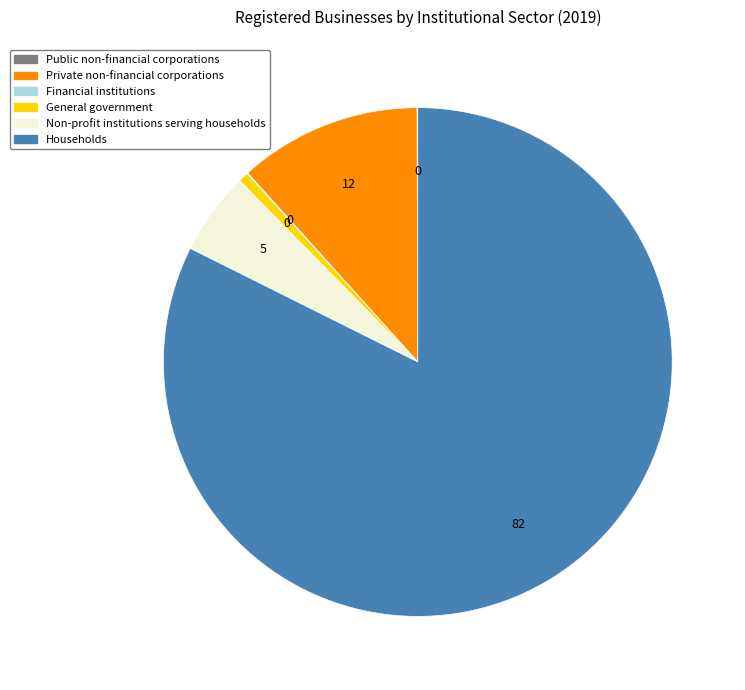

Does Households represent more than half of the total?

Yes